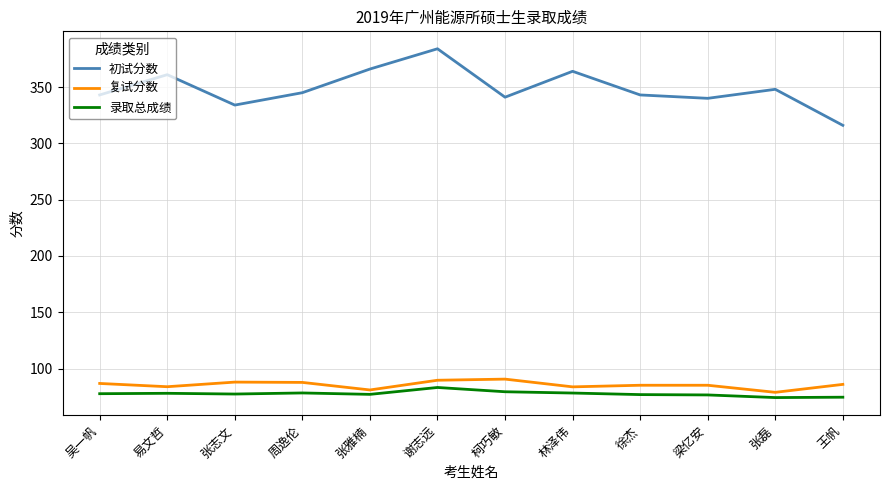

What is the difference between the highest and lowest values at 柯巧敏?

261.6